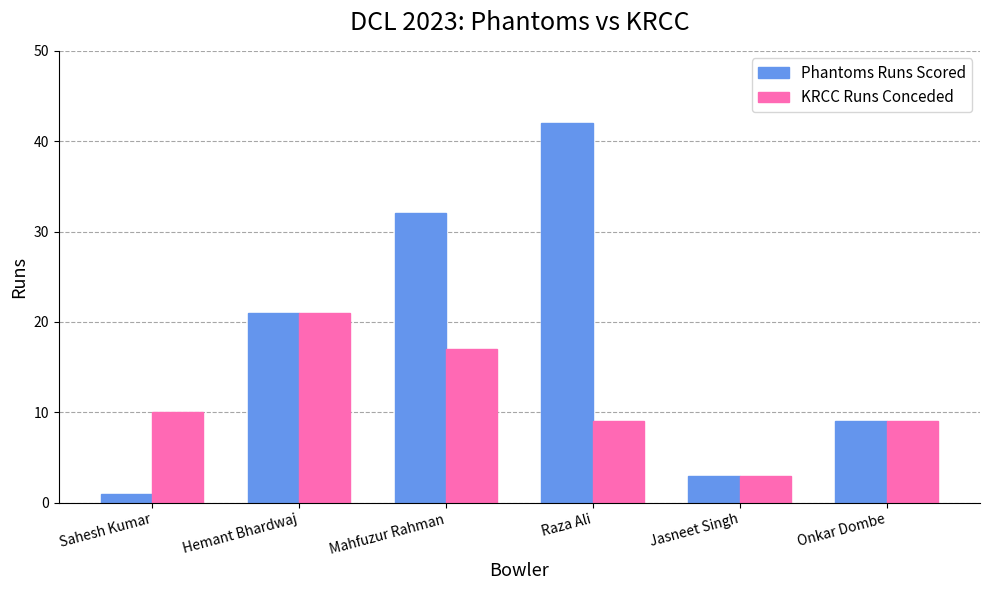

What is the spread (max minus min) of values at Sahesh Kumar?

9